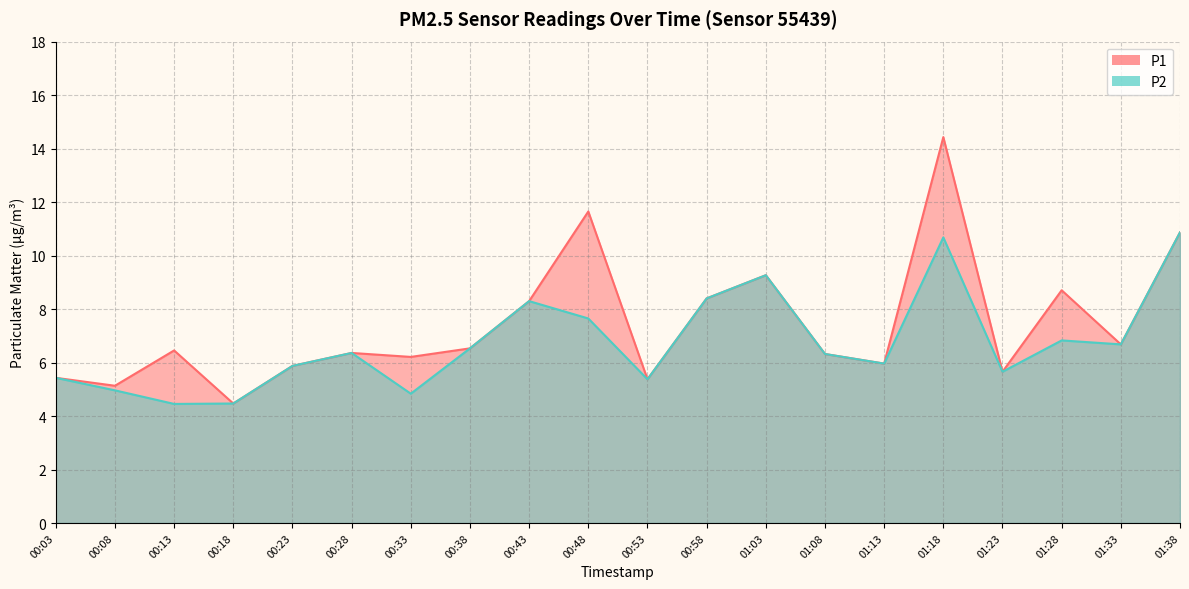

True or false: P2 has more than 0 points higher than both neighbors.

True